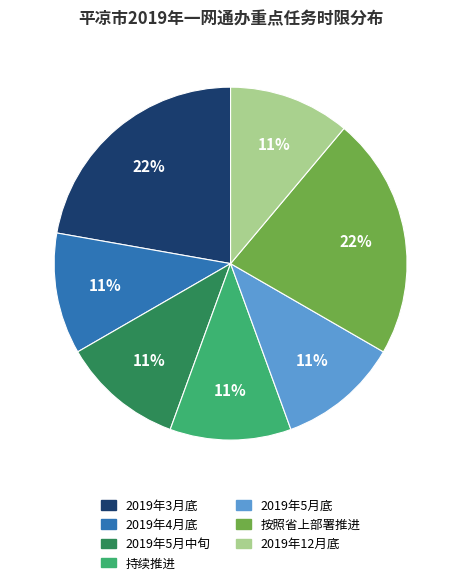

To the nearest percent, what portion does 2019年4月底 represent?

11%